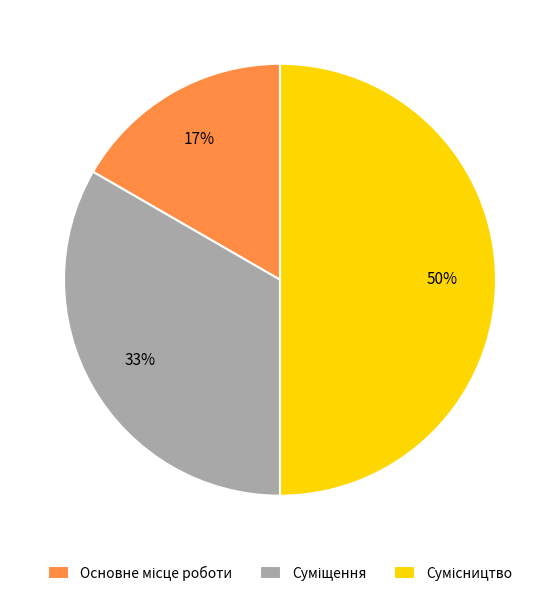

To the nearest percent, what is the average slice percentage?

33%